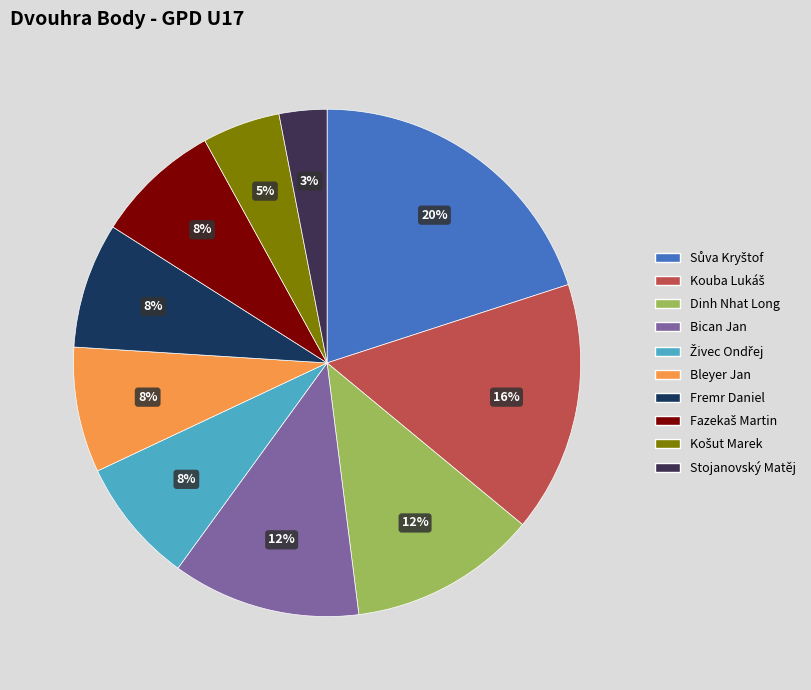

The Fremr Daniel slice represents 8% of the pie. True or false?

True